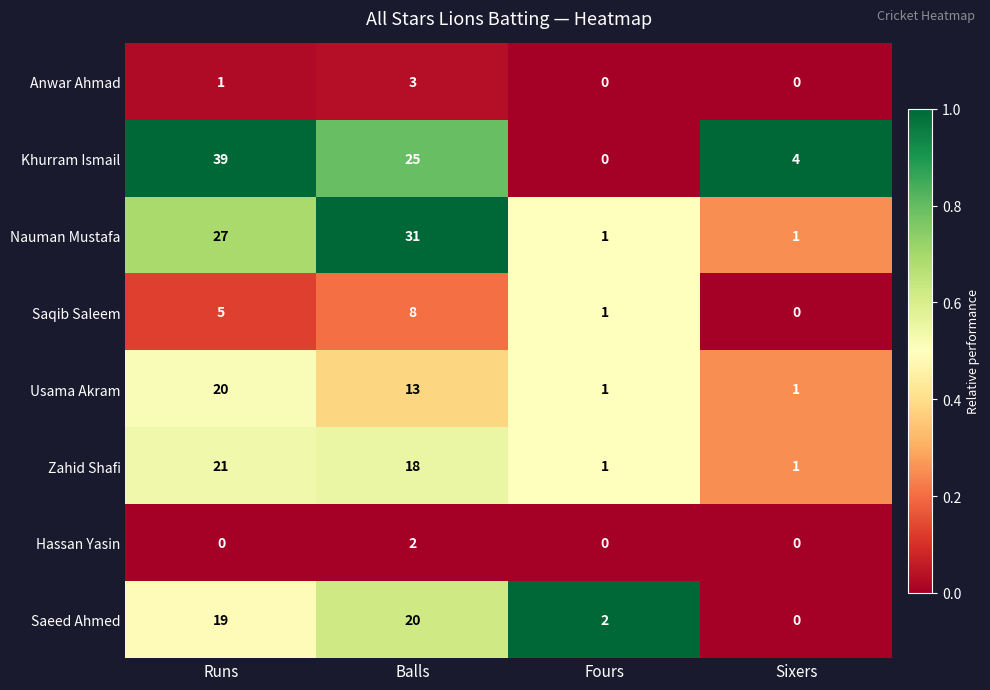

Is it true that Khurram Ismail equals 10 at Runs?

False